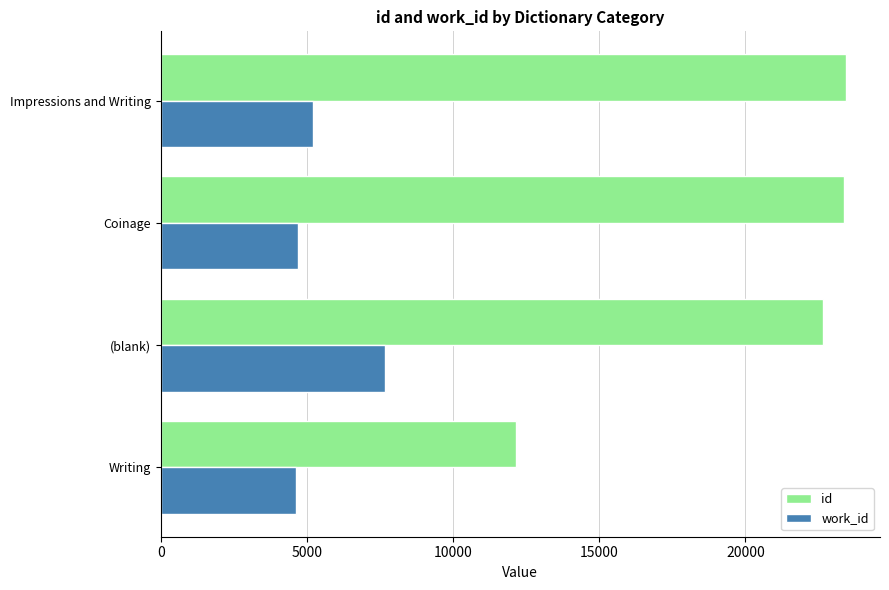

What is the smallest value displayed?

4612.5